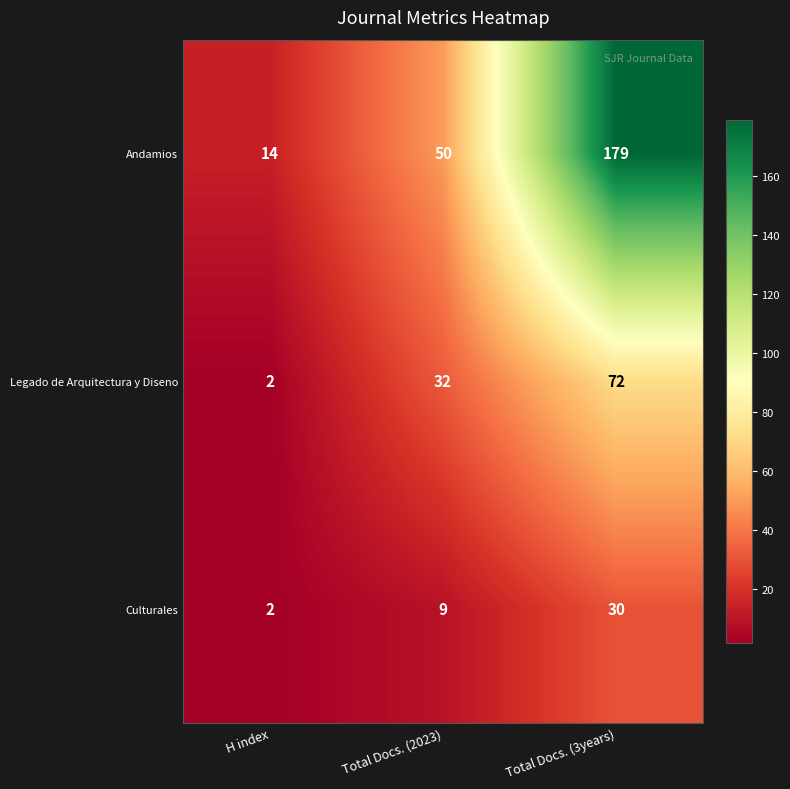

Is it true that Andamios equals 179 at Total Docs. (3years)?

True